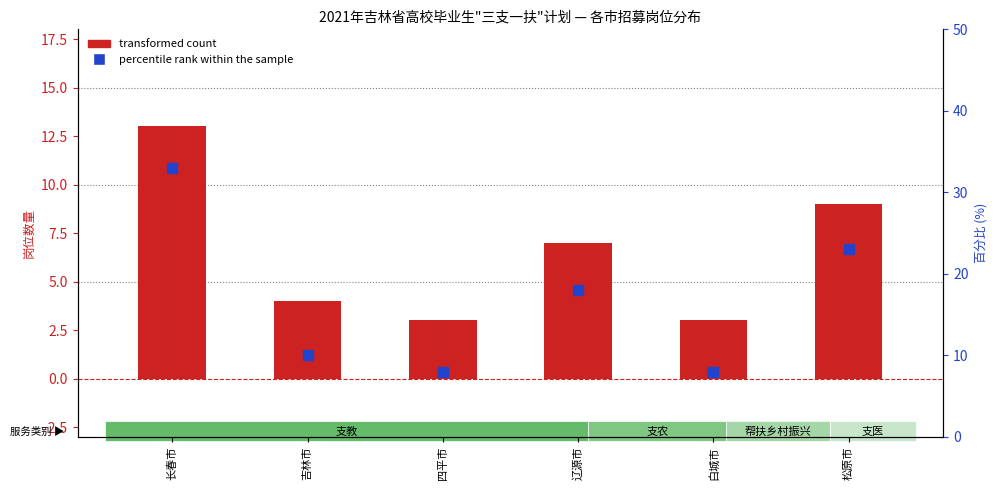

Which series reaches the maximum Y coordinate?

percentile rank within the sample